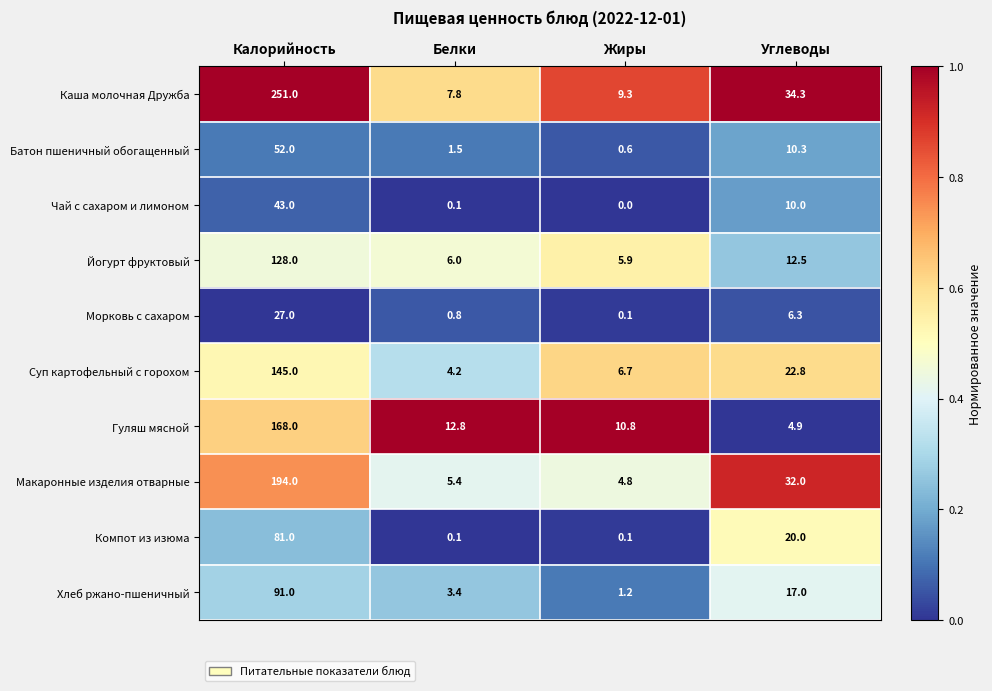

What is the sum of the Каша молочная Дружба values at Белки and Жиры?

17.1